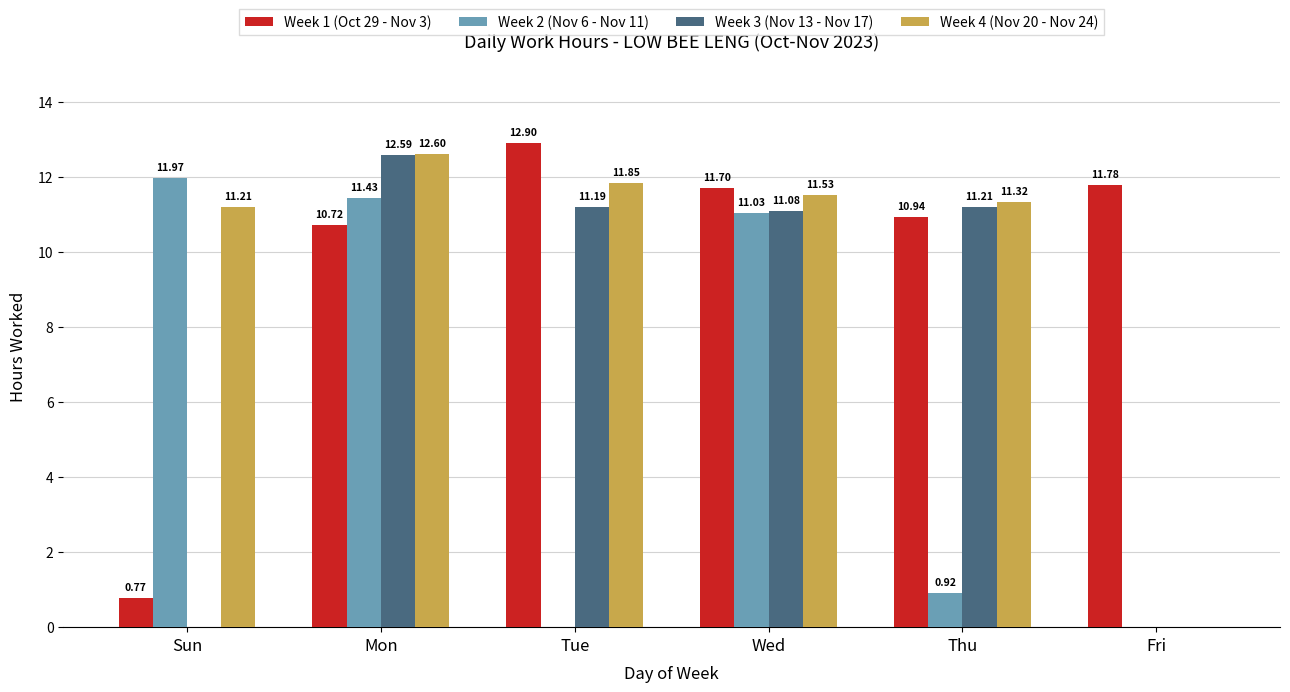

Does the chart contain stacked bars?

No